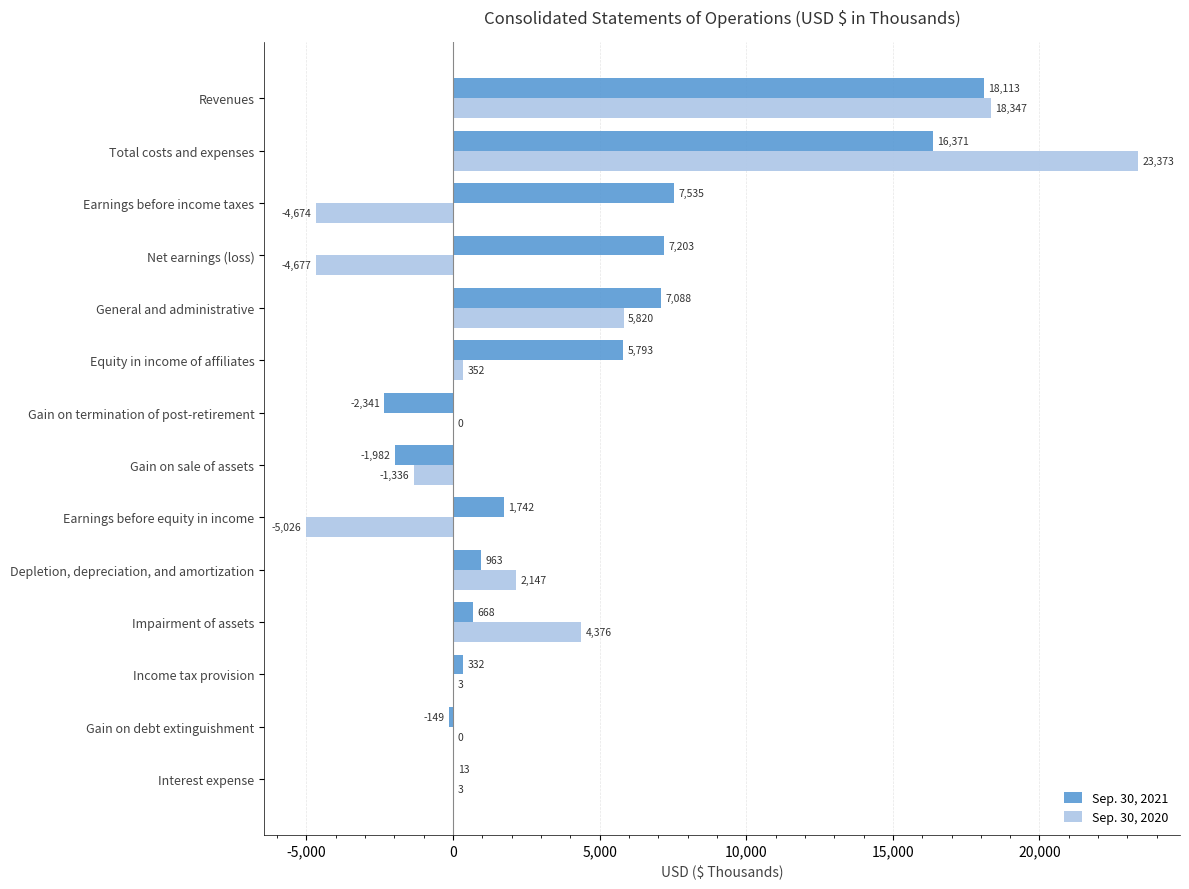

What is the sum of the Sep. 30, 2020 values at Income tax provision and Gain on debt extinguishment?

3